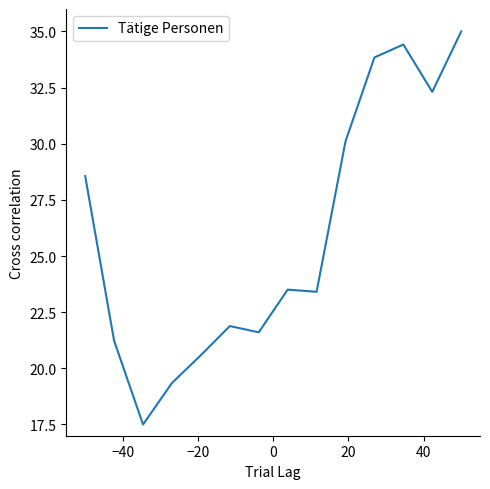

What is the minimum value shown in the chart?

17.5